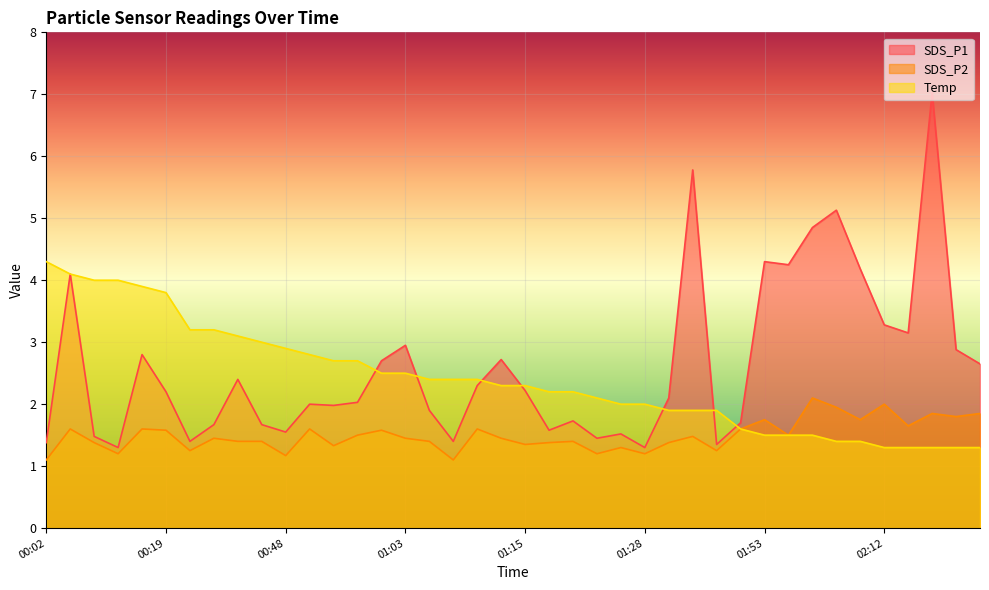

List the series in order of their overall mean, lowest first.

SDS_P2, Temp, SDS_P1